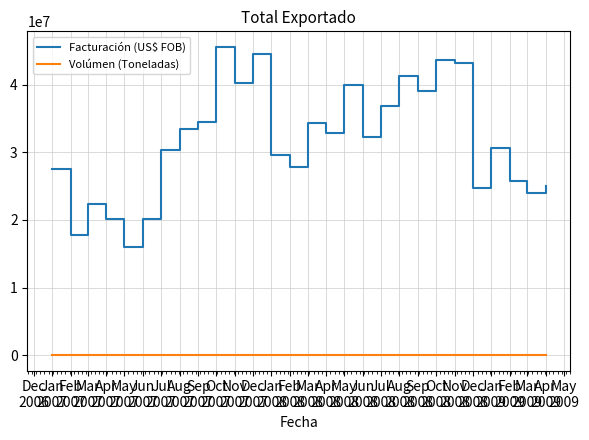

True or false: Facturación (US$ FOB) has more than 2 interior local peaks.

True